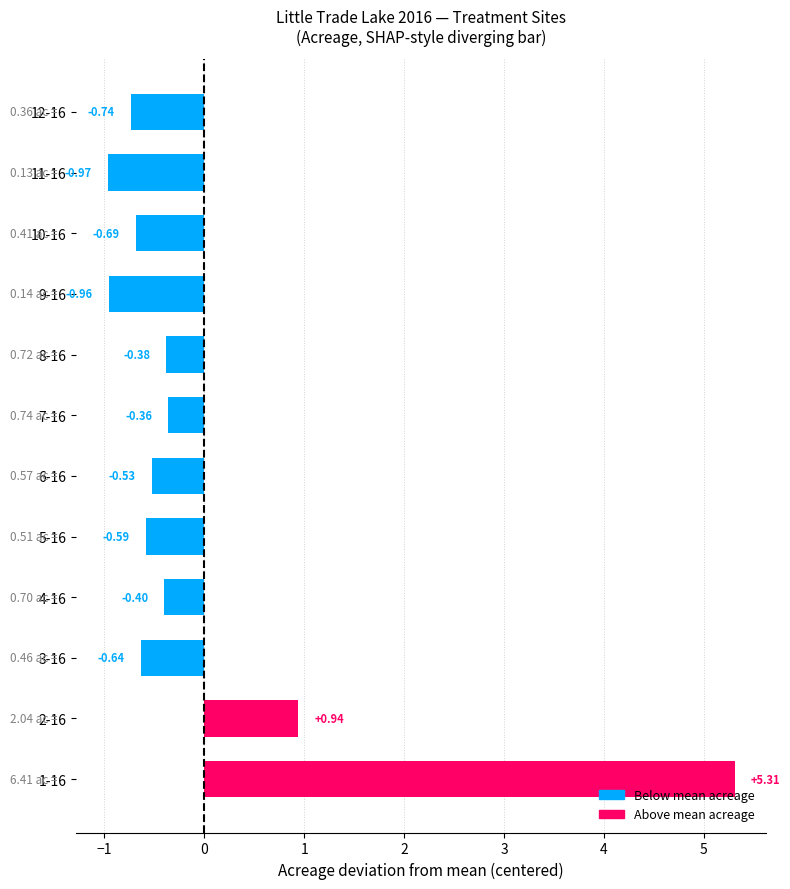

List the labels in order of value, smallest first.

11-16, 9-16, 12-16, 10-16, 3-16, 5-16, 6-16, 4-16, 8-16, 7-16, 2-16, 1-16